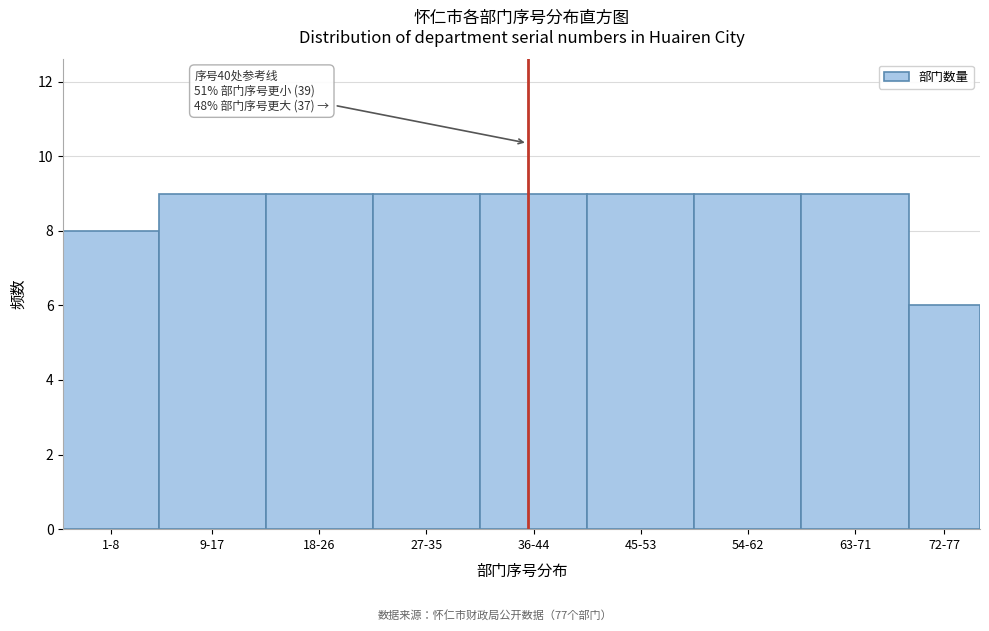

Reading right to left, what are all the values shown in this chart?

6	9	9	9	9	9	9	9	8